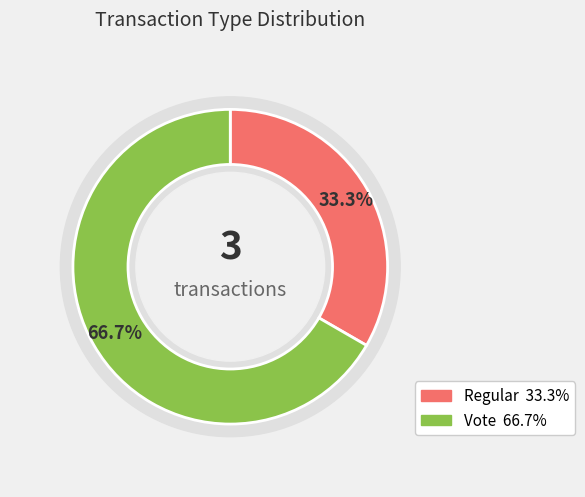

Is there a majority slice in this chart?

Yes